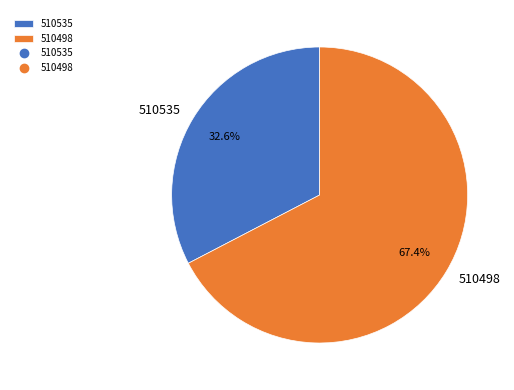

What is the ratio of the value at 510535 to the value at 510498?

0.5